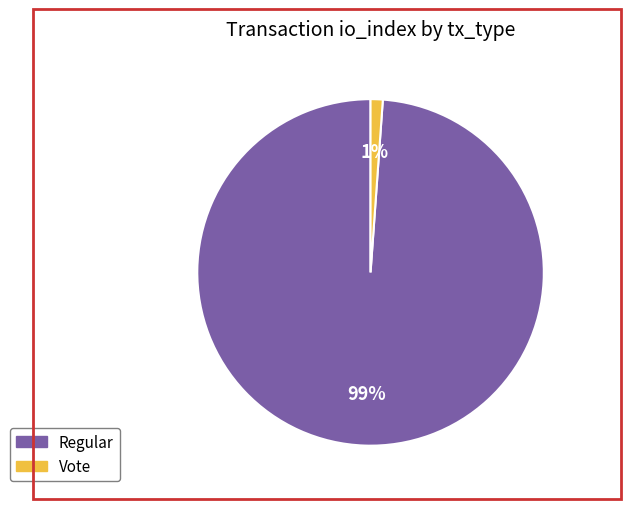

Is there a majority slice in this chart?

Yes